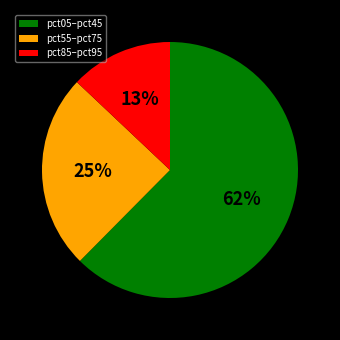

Combined, do pct05–pct45 and pct55–pct75 account for over 50%?

Yes